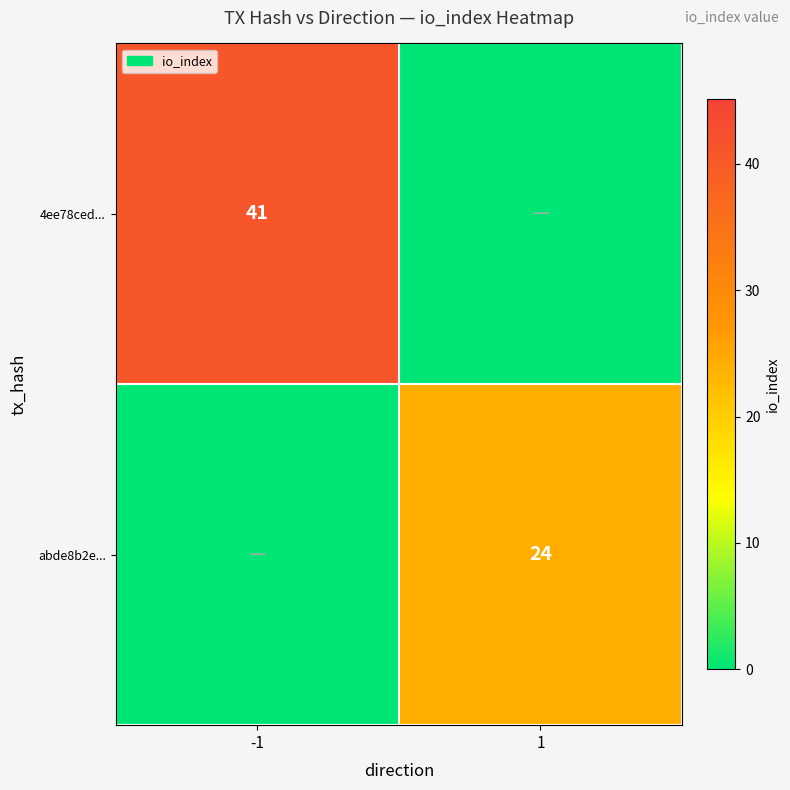

Count the number of data series in this chart.

2